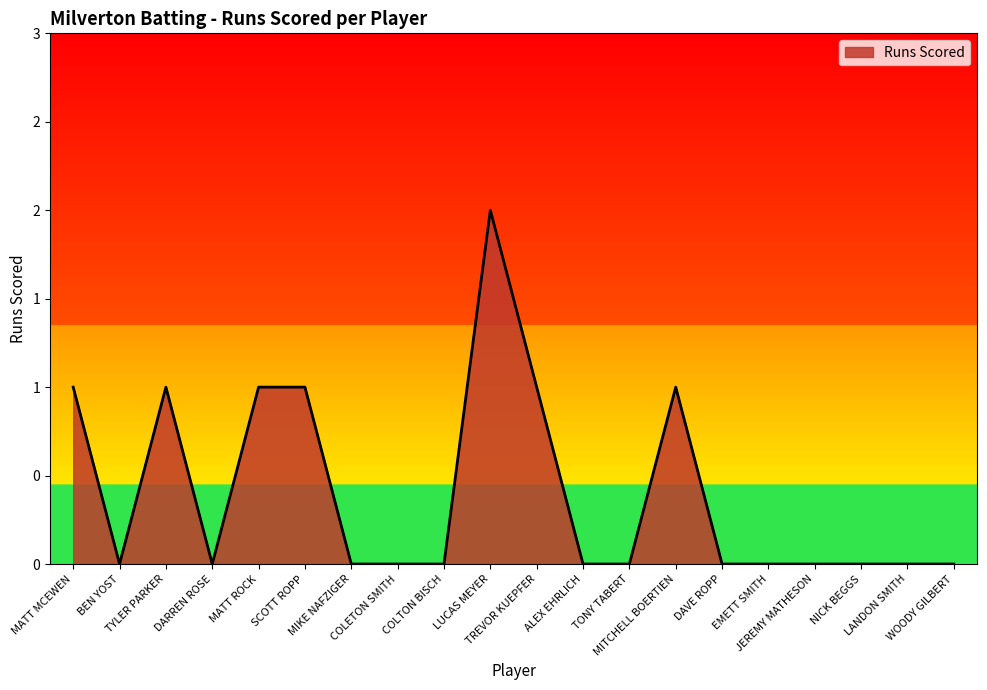

Is this an area chart (filled region under the line)?

Yes